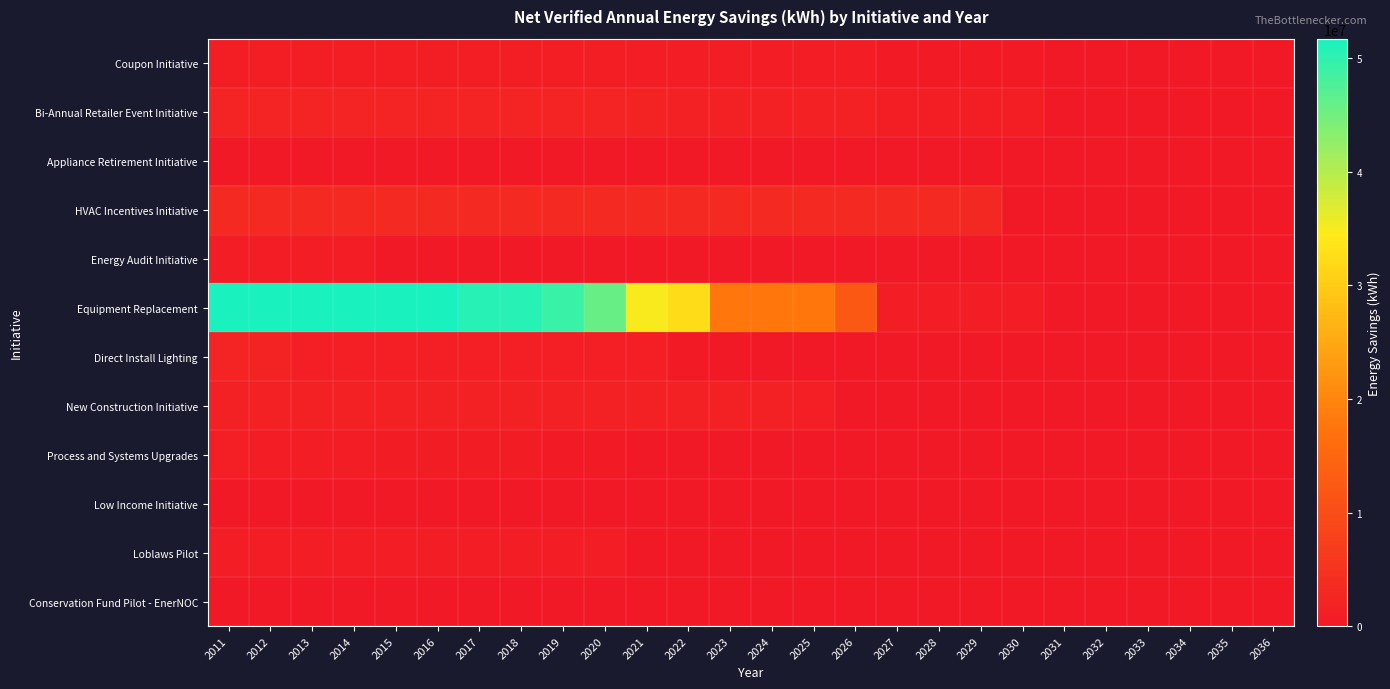

Reading left to right, what are all the values shown in this chart?

Coupon Initiative: 2011=1027535	2012=1018620	2013=1018620	2014=1018620	2015=1018620	2016=1018620	2017=1018620	2018=1018276	2019=1018276	2020=1018276	2021=897223	2022=892900	2023=892900	2024=891106	2025=891106	2026=890669	2027=346273	2028=346273	2029=346273	2030=346273	2031=0	2032=0	2033=0	2034=0	2035=0	2036=0
Bi-Annual Retailer Event Initiative: 2011=2194924	2012=2119365	2013=2119365	2014=2119365	2015=2119365	2016=2119365	2017=2119365	2018=2119365	2019=2119365	2020=2119365	2021=1879773	2022=1625033	2023=1625033	2024=1625033	2025=1625033	2026=1625033	2027=1094648	2028=1094648	2029=1094648	2030=1094648	2031=0	2032=0	2033=0	2034=0	2035=0	2036=0
Appliance Retirement Initiative: 2011=155424	2012=155424	2013=155424	2014=154902	2015=94825	2016=0	2017=0	2018=0	2019=0	2020=0	2021=0	2022=0	2023=0	2024=0	2025=0	2026=0	2027=0	2028=0	2029=0	2030=0	2031=0	2032=0	2033=0	2034=0	2035=0	2036=0
HVAC Incentives Initiative: 2011=3175791	2012=3175791	2013=3175791	2014=3175791	2015=3175791	2016=3175791	2017=3175791	2018=3175791	2019=3175791	2020=3175791	2021=3175791	2022=3175791	2023=3175791	2024=3175791	2025=3175791	2026=3175791	2027=3175791	2028=3175791	2029=3006226	2030=0	2031=0	2032=0	2033=0	2034=0	2035=0	2036=0
Energy Audit Initiative: 2011=875115	2012=875115	2013=875115	2014=875115	2015=0	2016=0	2017=0	2018=0	2019=0	2020=0	2021=0	2022=0	2023=0	2024=0	2025=0	2026=0	2027=0	2028=0	2029=0	2030=0	2031=0	2032=0	2033=0	2034=0	2035=0	2036=0
Equipment Replacement: 2011=51722543	2012=51722543	2013=51599822	2014=51599822	2015=51599822	2016=51599822	2017=50635032	2018=50635032	2019=49277020	2020=45797398	2021=34800889	2022=32466175	2023=17844990	2024=17789612	2025=17789612	2026=12430736	2027=808201	2028=808201	2029=808201	2030=808201	2031=0	2032=0	2033=0	2034=0	2035=0	2036=0
Direct Install Lighting: 2011=2024454	2012=1931260	2013=1339668	2014=1339668	2015=1339668	2016=1339668	2017=1339668	2018=1339668	2019=1339668	2020=1339668	2021=1288435	2022=512252	2023=0	2024=0	2025=0	2026=0	2027=0	2028=0	2029=0	2030=0	2031=0	2032=0	2033=0	2034=0	2035=0	2036=0
New Construction Initiative: 2011=1437827	2012=1437827	2013=1437827	2014=1437827	2015=1437827	2016=1437827	2017=1437827	2018=1437827	2019=1434849	2020=1434849	2021=1434849	2022=1434849	2023=1426262	2024=1426262	2025=1330511	2026=0	2027=0	2028=0	2029=0	2030=0	2031=0	2032=0	2033=0	2034=0	2035=0	2036=0
Process and Systems Upgrades: 2011=1293617	2012=949437	2013=808737	2014=808737	2015=793295	2016=752682	2017=643670	2018=620972	2019=590250	2020=492441	2021=199030	2022=55120	2023=55120	2024=55120	2025=0	2026=0	2027=0	2028=0	2029=0	2030=0	2031=0	2032=0	2033=0	2034=0	2035=0	2036=0
Low Income Initiative: 2011=147287	2012=115538	2013=110988	2014=106438	2015=103950	2016=103950	2017=101695	2018=98746	2019=50947	2020=50839	2021=50075	2022=50075	2023=48541	2024=48541	2025=4848	2026=4848	2027=4848	2028=4848	2029=4848	2030=4848	2031=4140	2032=0	2033=0	2034=0	2035=0	2036=0
Loblaws Pilot: 2011=901493	2012=901493	2013=901493	2014=901493	2015=901493	2016=901493	2017=901493	2018=901493	2019=901493	2020=901493	2021=0	2022=0	2023=0	2024=0	2025=0	2026=0	2027=0	2028=0	2029=0	2030=0	2031=0	2032=0	2033=0	2034=0	2035=0	2036=0
Conservation Fund Pilot - EnerNOC: 2011=130073	2012=0	2013=0	2014=0	2015=0	2016=0	2017=0	2018=0	2019=0	2020=0	2021=0	2022=0	2023=0	2024=0	2025=0	2026=0	2027=0	2028=0	2029=0	2030=0	2031=0	2032=0	2033=0	2034=0	2035=0	2036=0